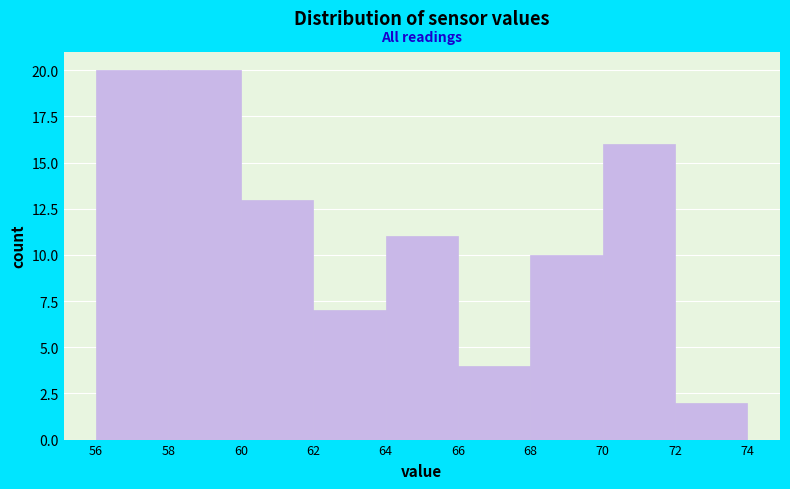

Reading left to right, transcribe this chart: for each bar, give the range it covers on the x-axis and its height. The values are not printed on the chart, so give them approximately, as read against the axis.

56 to 58: 20
58 to 60: 20
60 to 62: 13
62 to 64: 7
64 to 66: 11
66 to 68: 4
68 to 70: 10
70 to 72: 16
72 to 74: 2